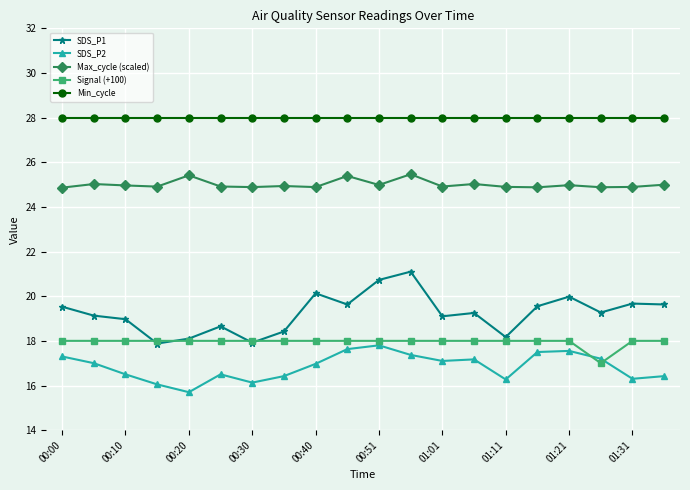

True or false: Min_cycle and SDS_P2 cross at least once.

False